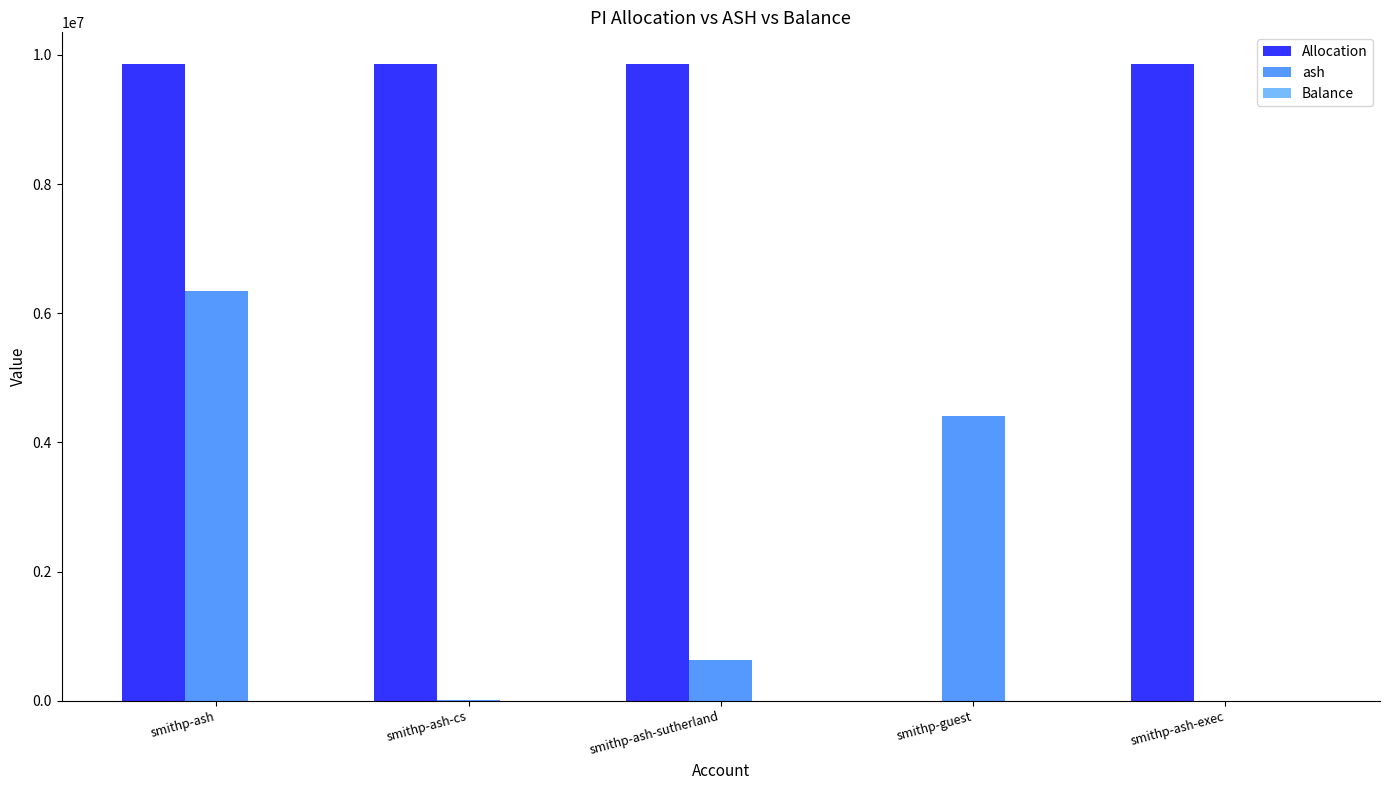

Which series has the largest range (max minus min)?

Allocation